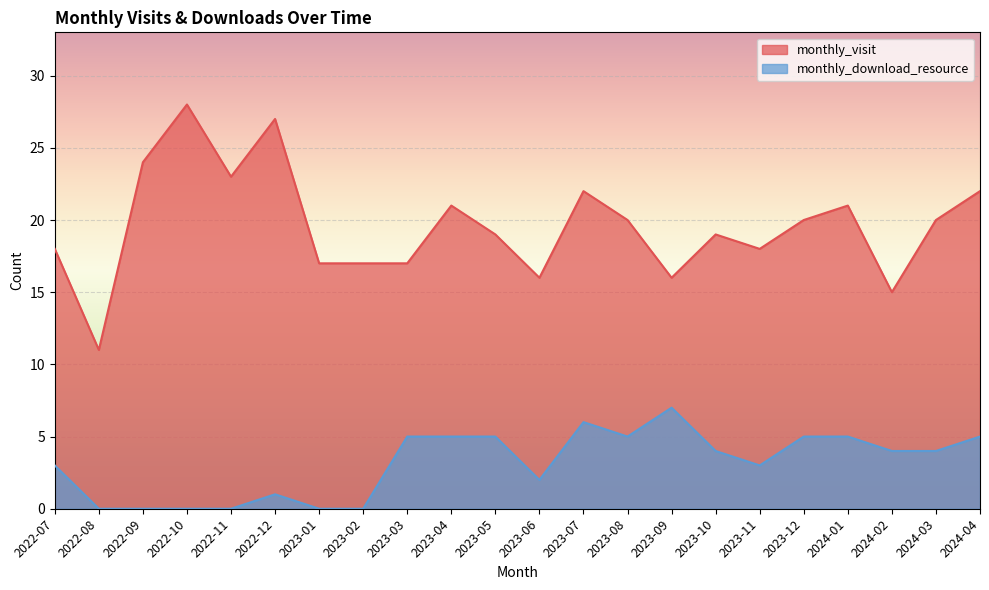

What is the value of the monthly_visit point at the 15th from the left?

16